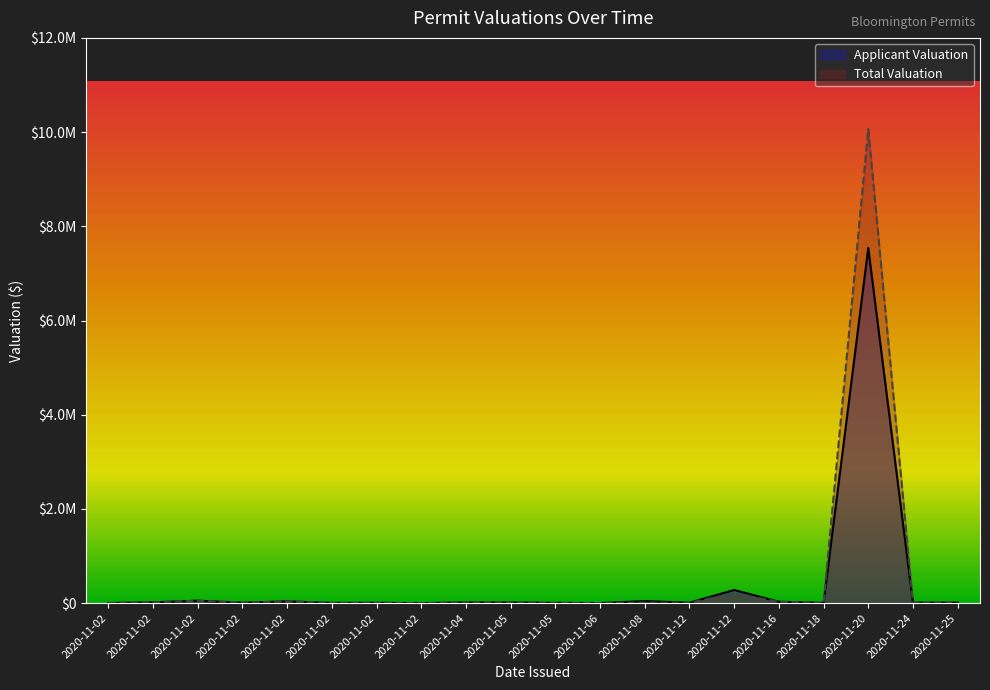

Which series has the widest spread of values?

Total Valuation